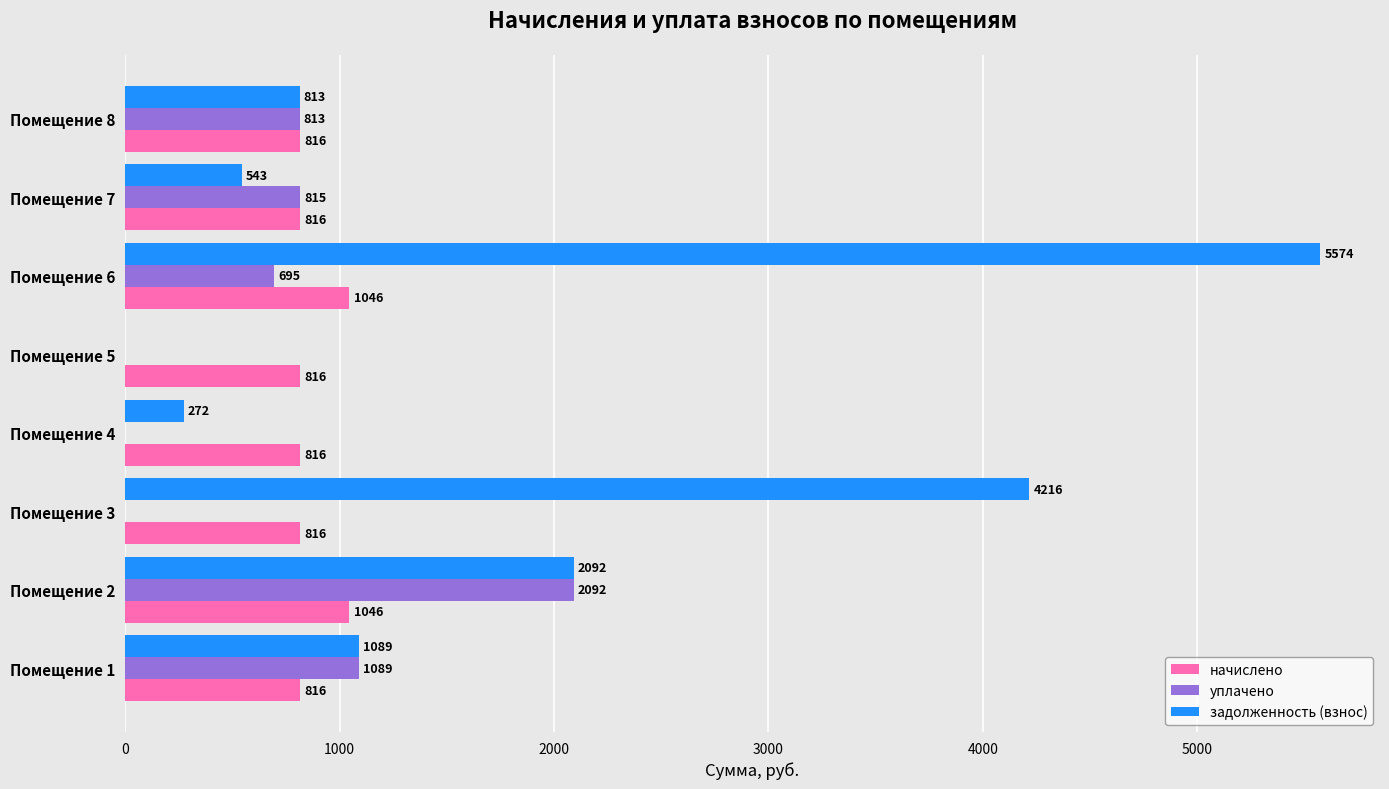

The уплачено series shows 273.4 at Помещение 6. True or false?

False